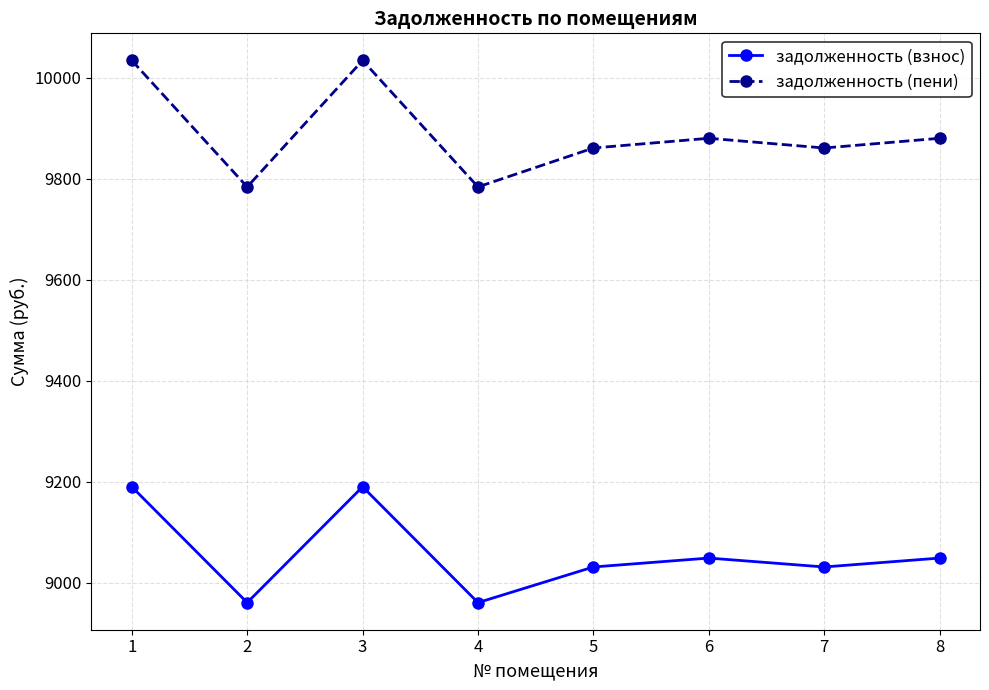

True or false: задолженность (пени) has more than 1 points higher than both neighbors.

True